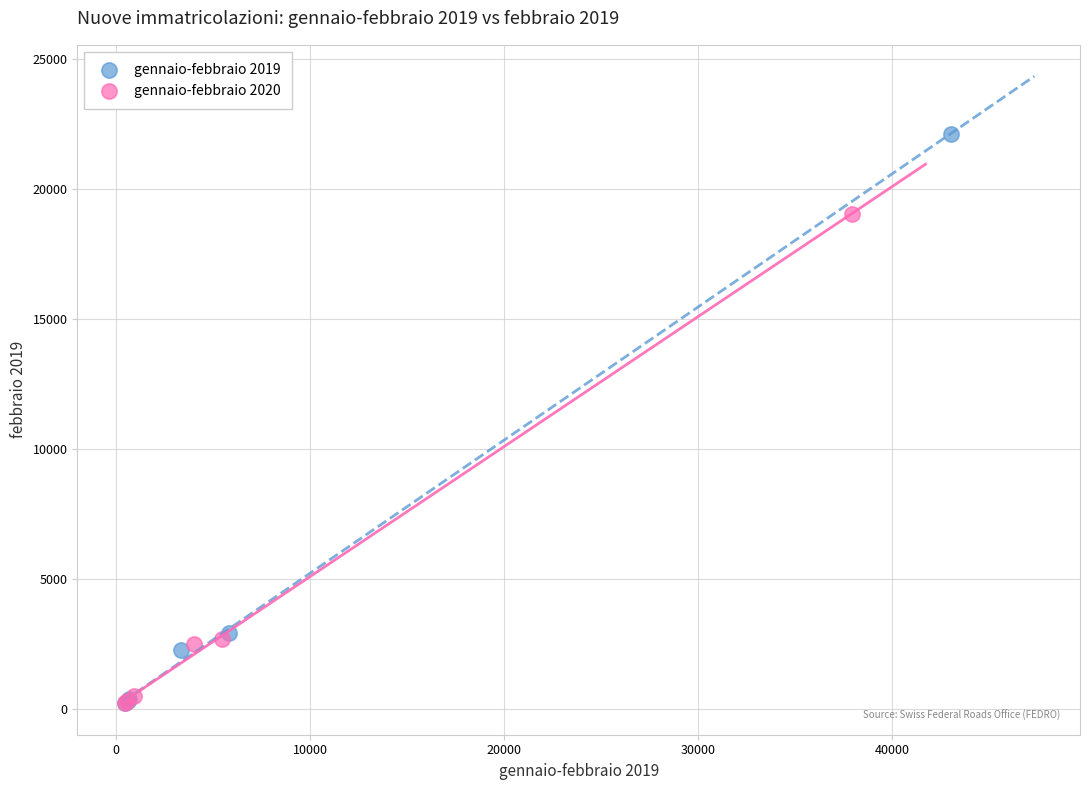

Which series contains the highest Y value?

gennaio-febbraio 2019